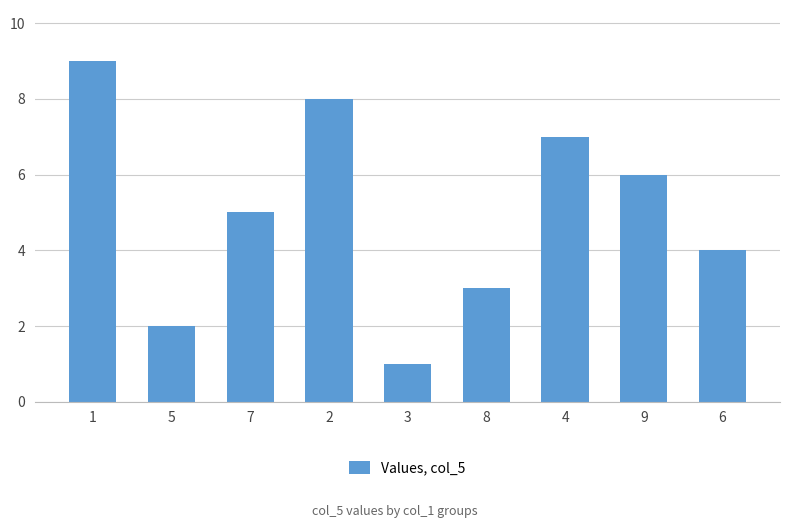

What is the difference between the maximum and minimum values?

8